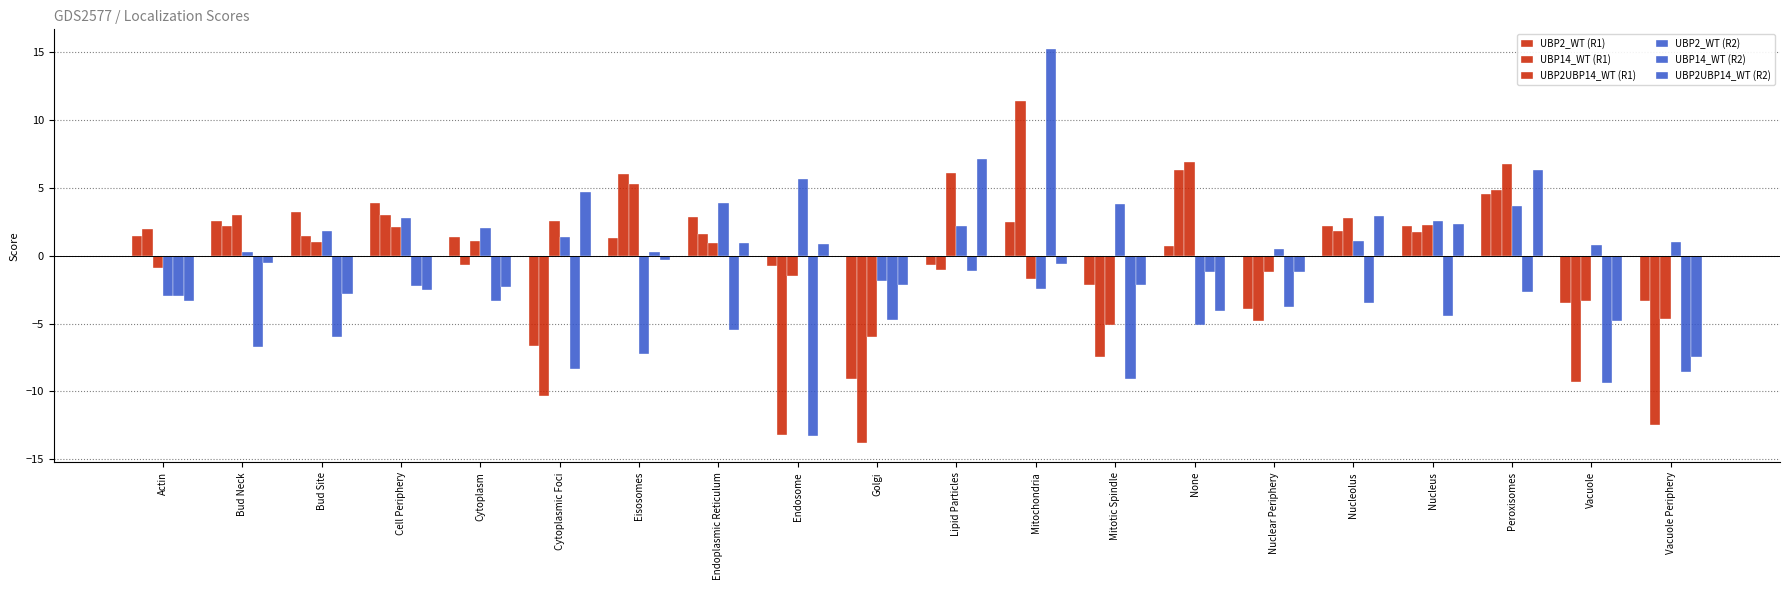

List the labels in order of UBP14_WT (R2) value, smallest first.

Endosome, Vacuole, Mitotic Spindle, Vacuole Periphery, Cytoplasmic Foci, Bud Neck, Bud Site, Endoplasmic Reticulum, Golgi, Nucleus, Nuclear Periphery, Nucleolus, Cytoplasm, Actin, Peroxisomes, Cell Periphery, None, Lipid Particles, Eisosomes, Mitochondria